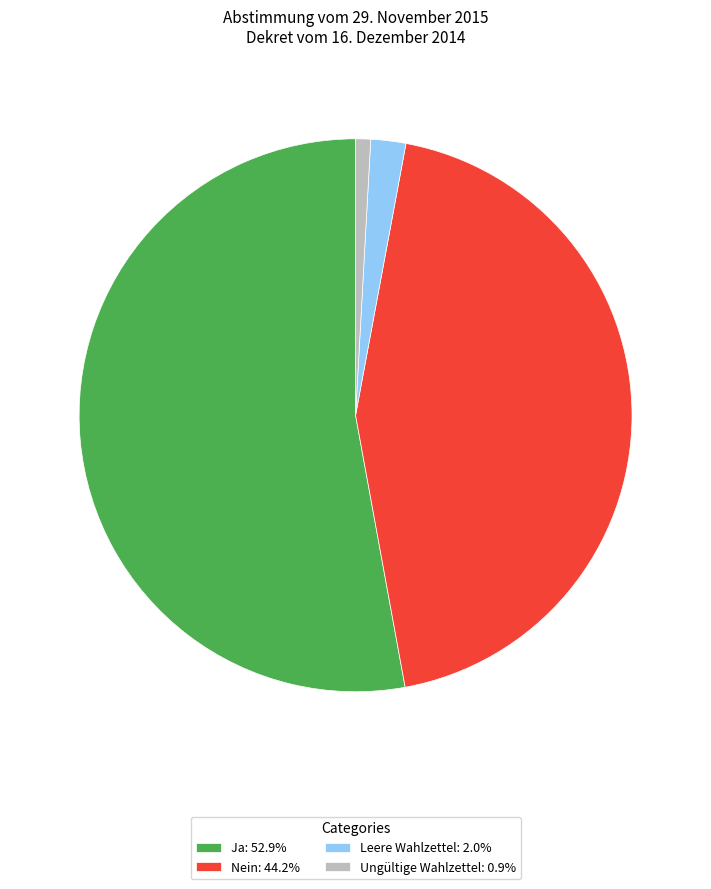

Approximately how many times larger is the value at Nein: 44.2% compared to Ungültige Wahlzettel: 0.9%?

50.5